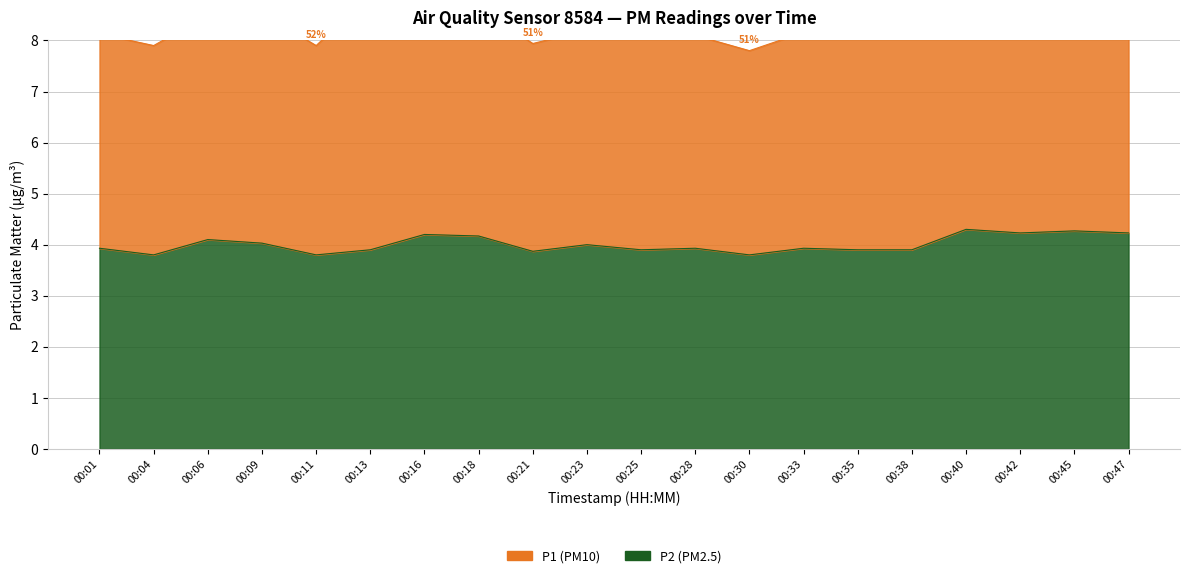

What is the difference between the maximum and second lowest values?

0.5